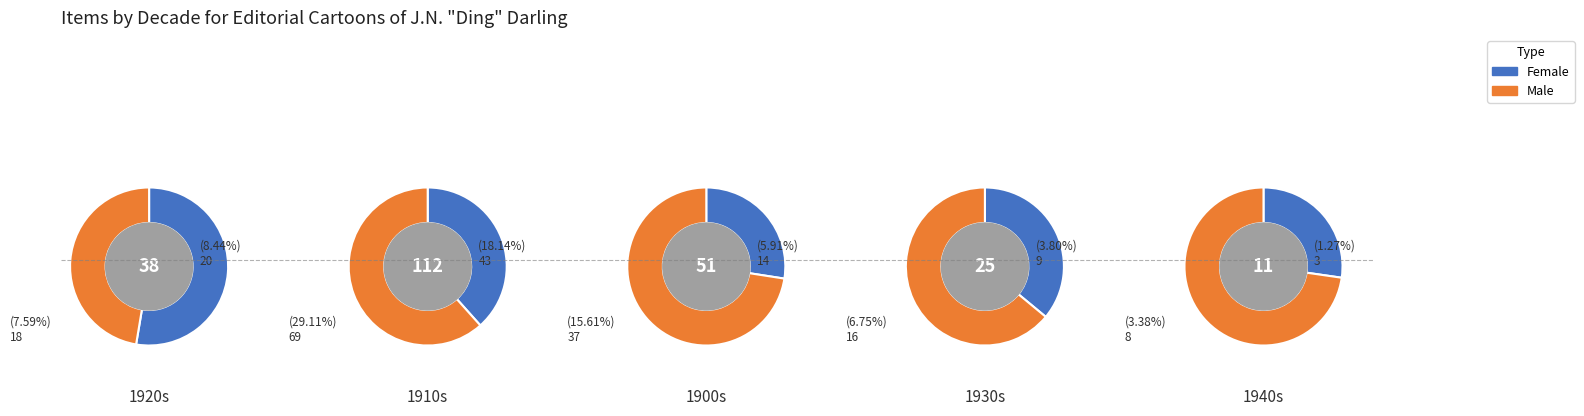

Does 1 account for over 50% of the chart?

No